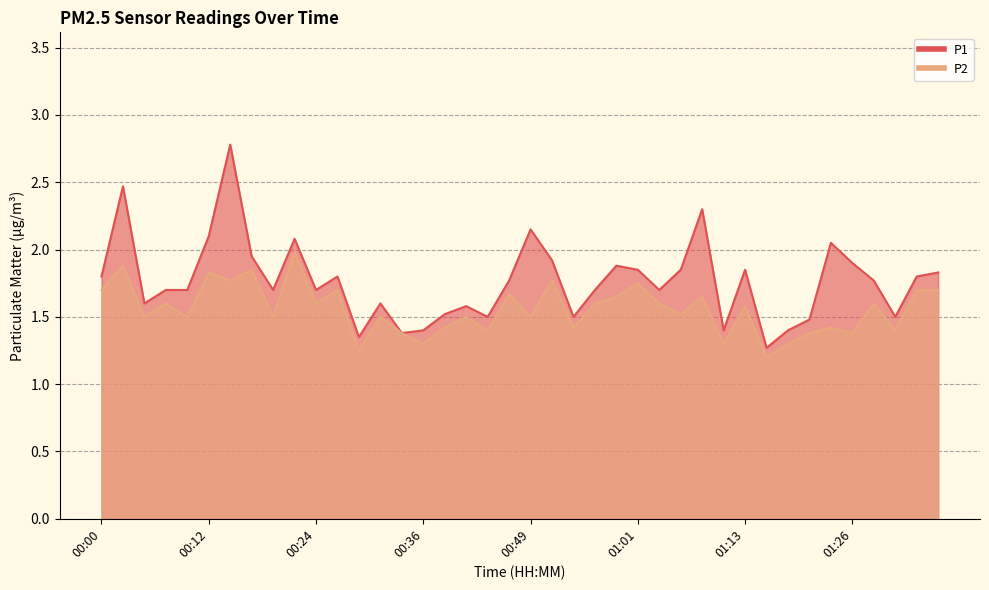

What is the difference between the highest and lowest values at 01:26?

0.5